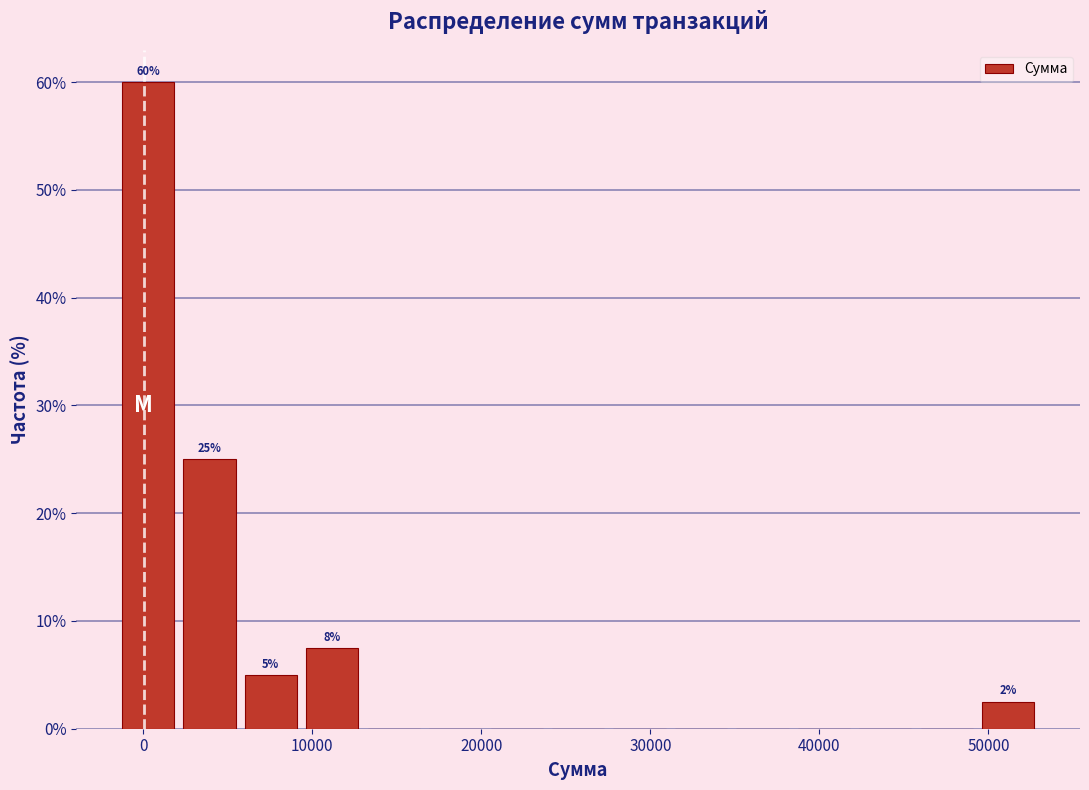

Around what value on the x-axis is the tallest bar? Give the approximate position of its centre, as read against the axis.

0